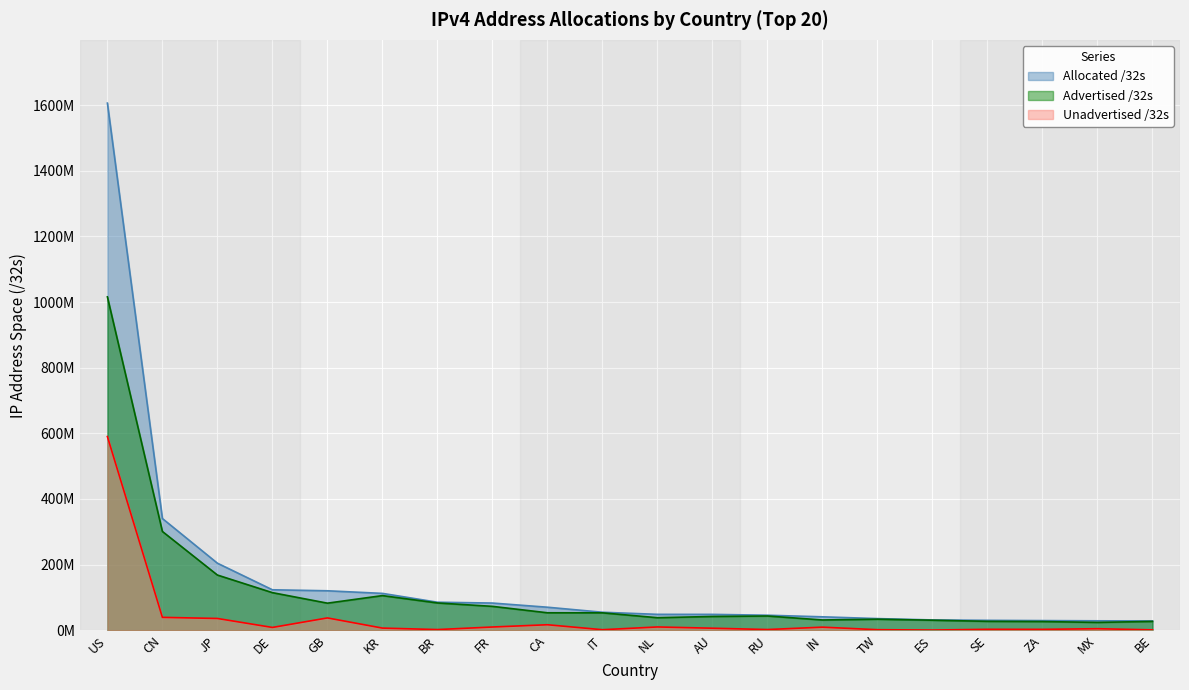

How many distinct data groups are displayed?

3